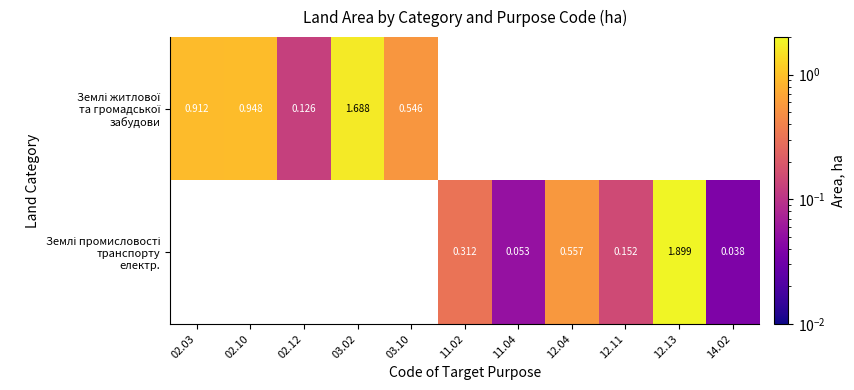

The Землі житлової та громадської забудови series shows 0.9 at 02.10. True or false?

True